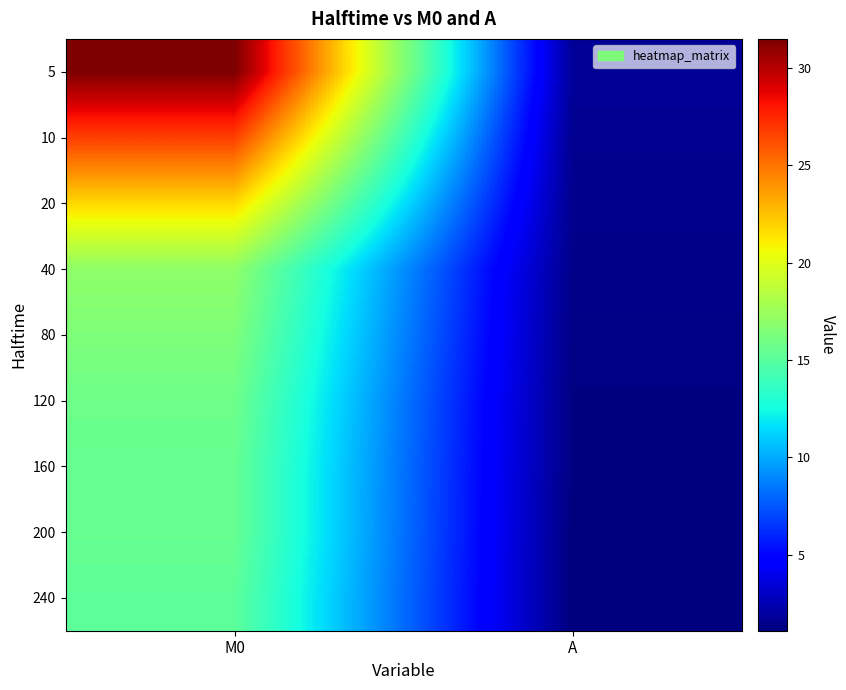

Rank the series at M0 from highest to lowest value.

5, 10, 20, 40, 80, 120, 160, 200, 240